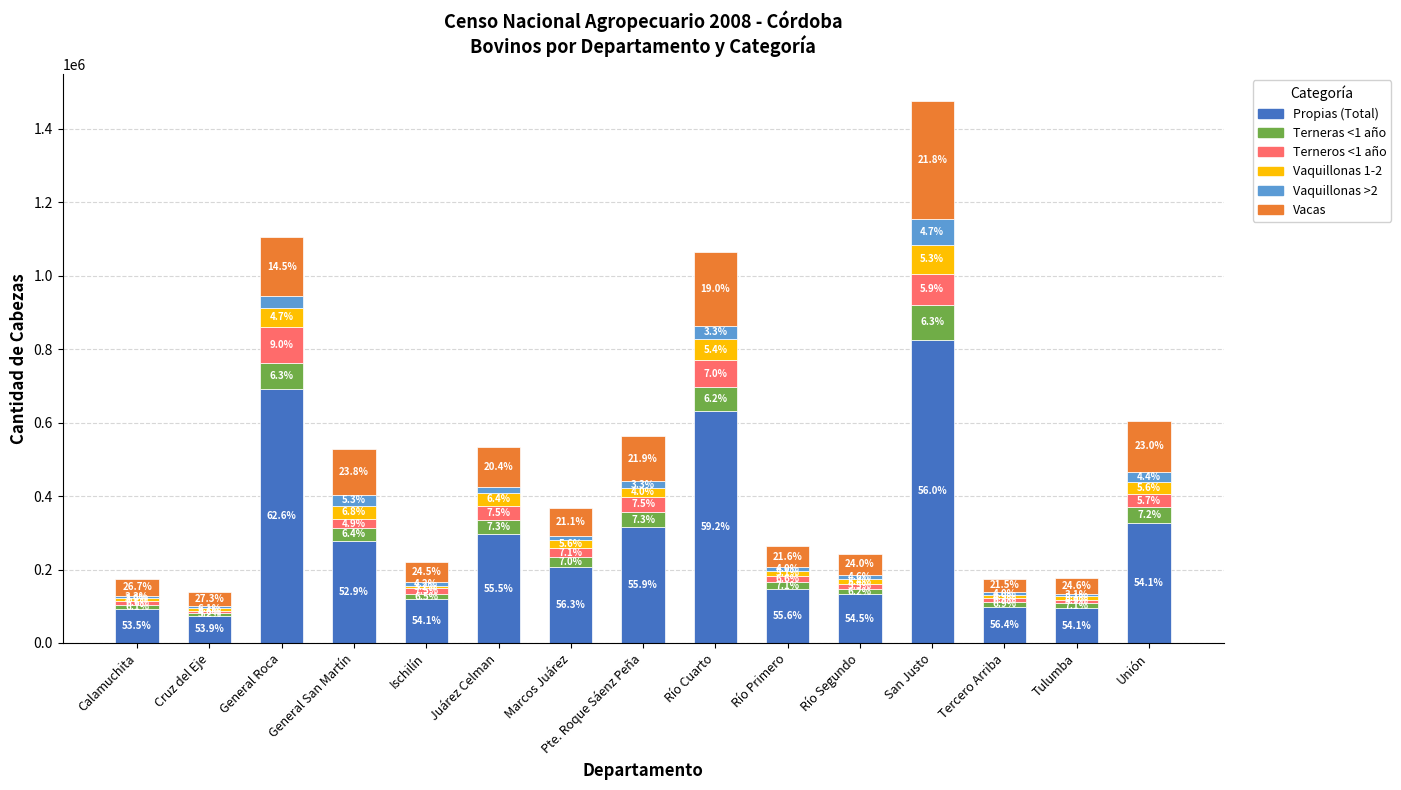

What are all the series names shown in the legend?

Propias (Total), Terneras <1 año, Terneros <1 año, Vaquillonas 1-2, Vaquillonas >2, Vacas